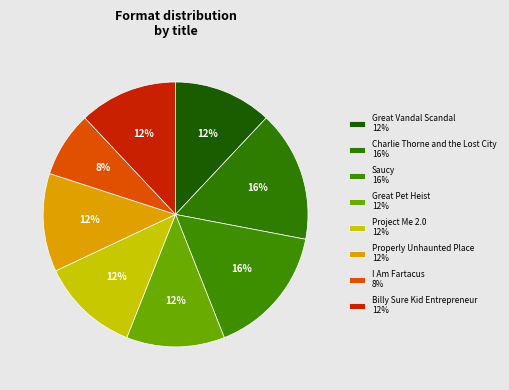

Is I Am Fartacus the majority of the pie?

No